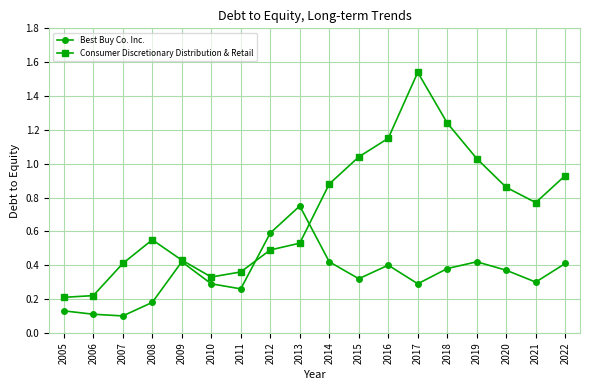

In Consumer Discretionary Distribution & Retail, how many points are higher than both neighbors (excluding endpoints)?

2